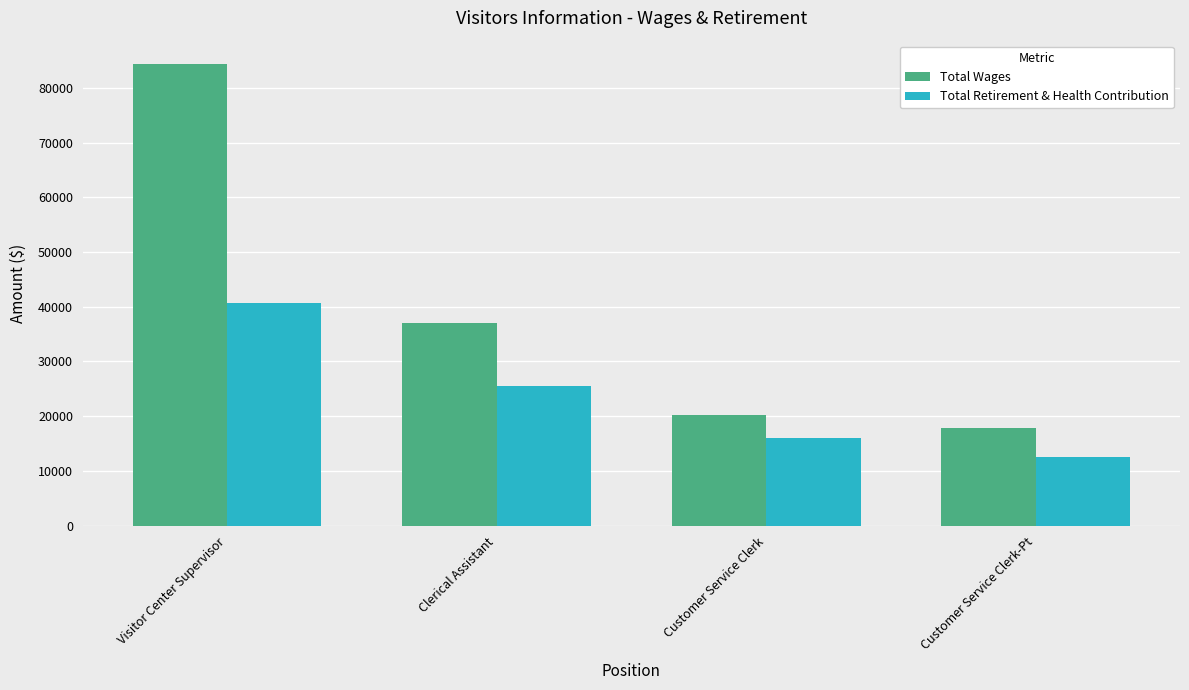

Are the bars grouped side by side (vs. stacked)?

Yes